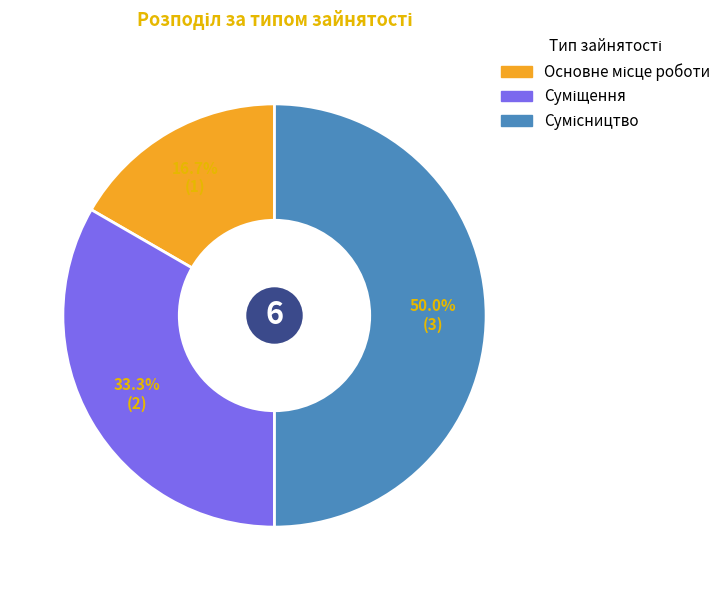

Is the sum of Основне місце роботи and Сумісництво greater than half?

Yes